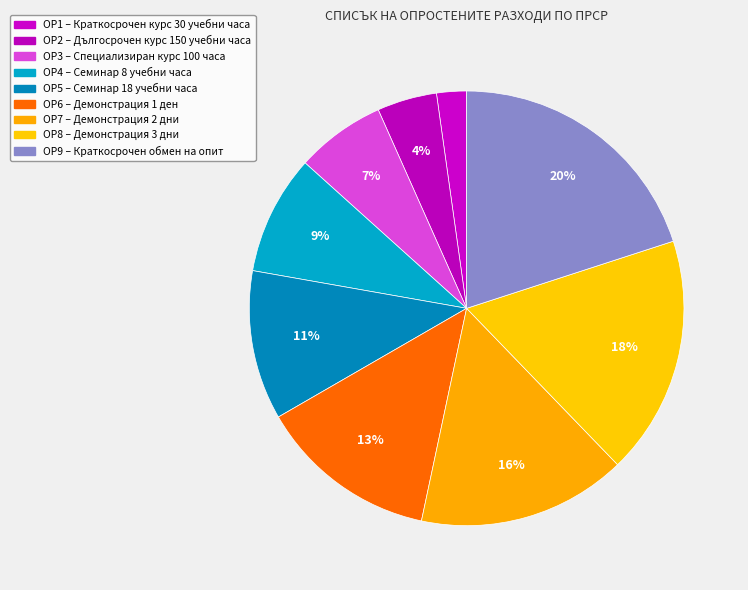

How much of the chart is everything except ОР1?

97.8%